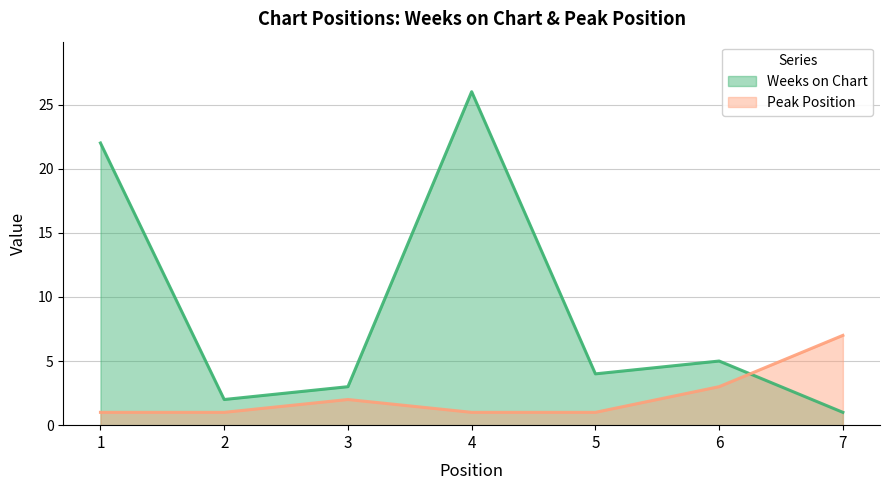

At which label does Weeks on Chart first exceed 4?

1